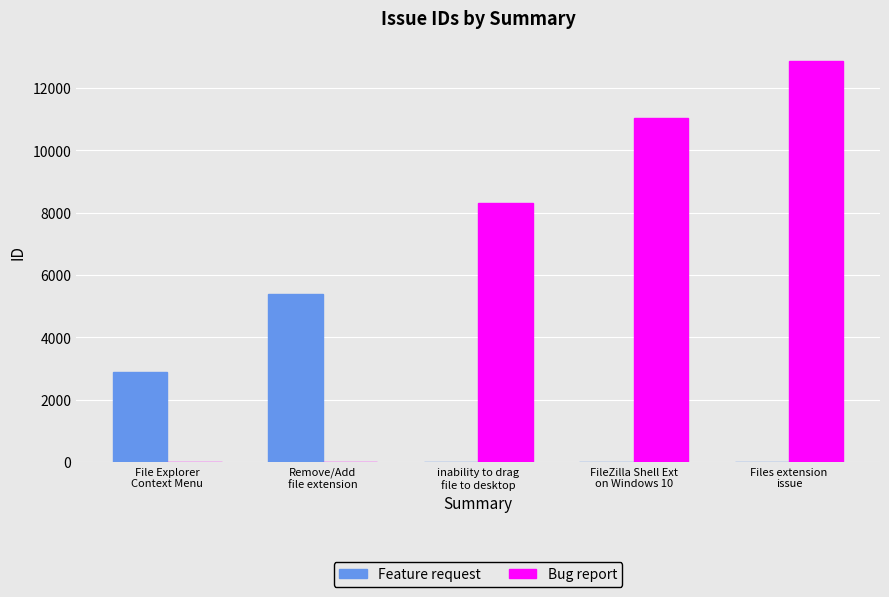

What is the maximum value shown in the chart?

12866